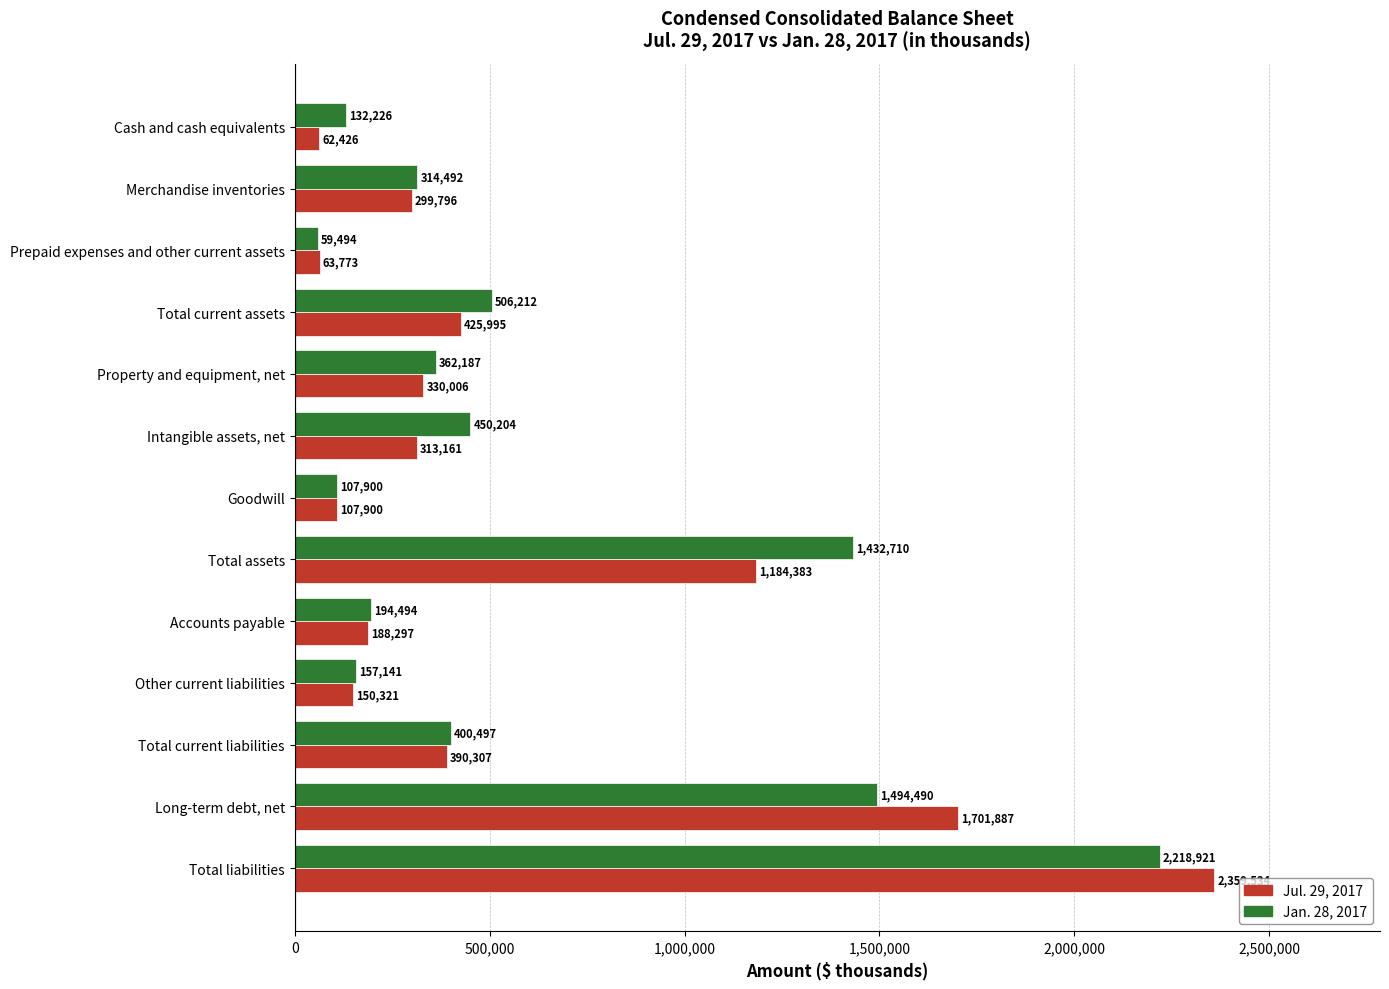

What is the sum of all Jul. 29, 2017 values?

7577786